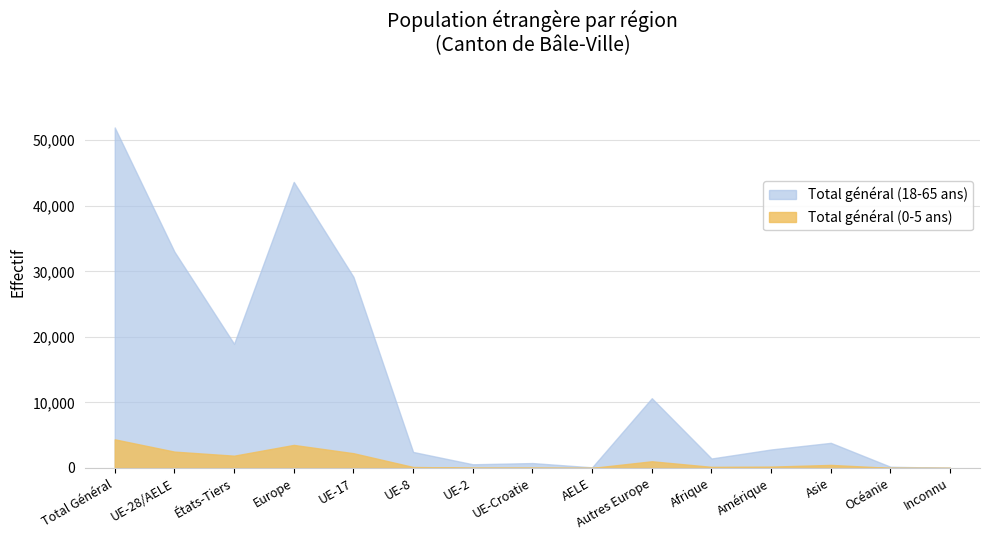

Rank the series by their average value, from lowest to highest.

Total général (0-5 ans), Total général (18-65 ans)